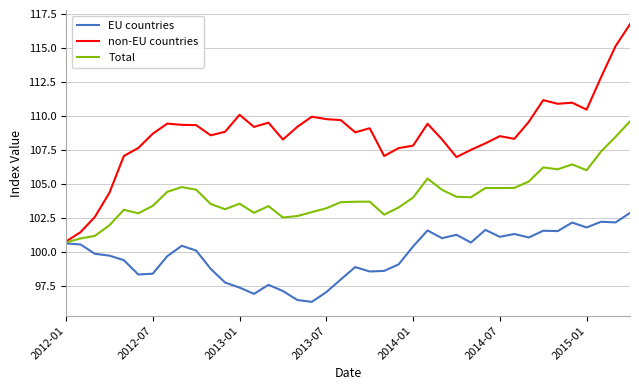

What is the minimum value shown in the chart?

96.3